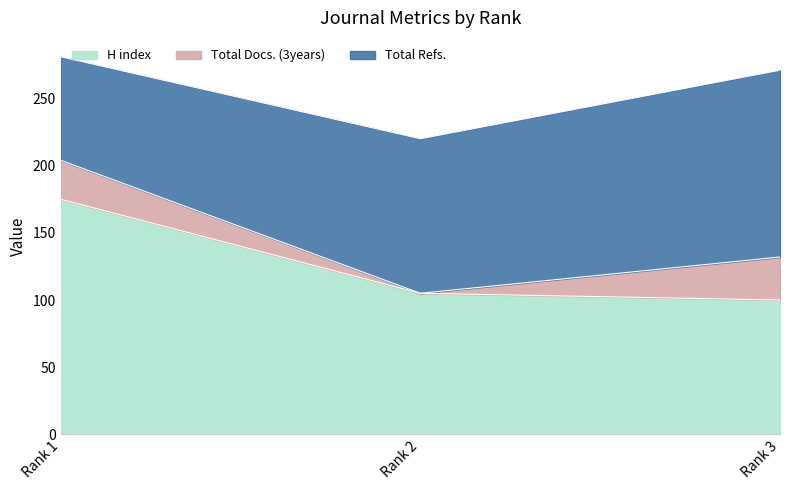

How many lines are shown in the chart?

3